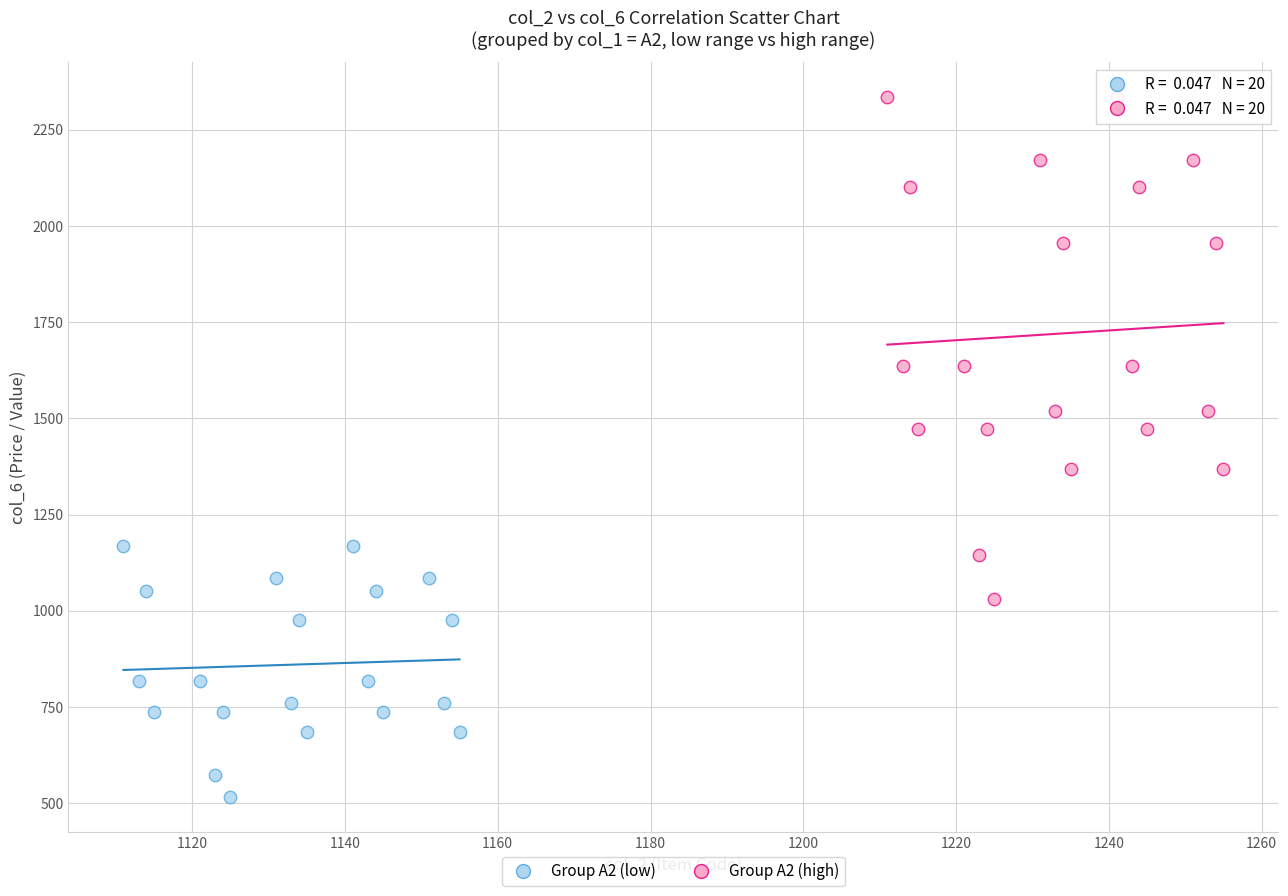

Which series reaches the maximum Y coordinate?

Group A2 (high)